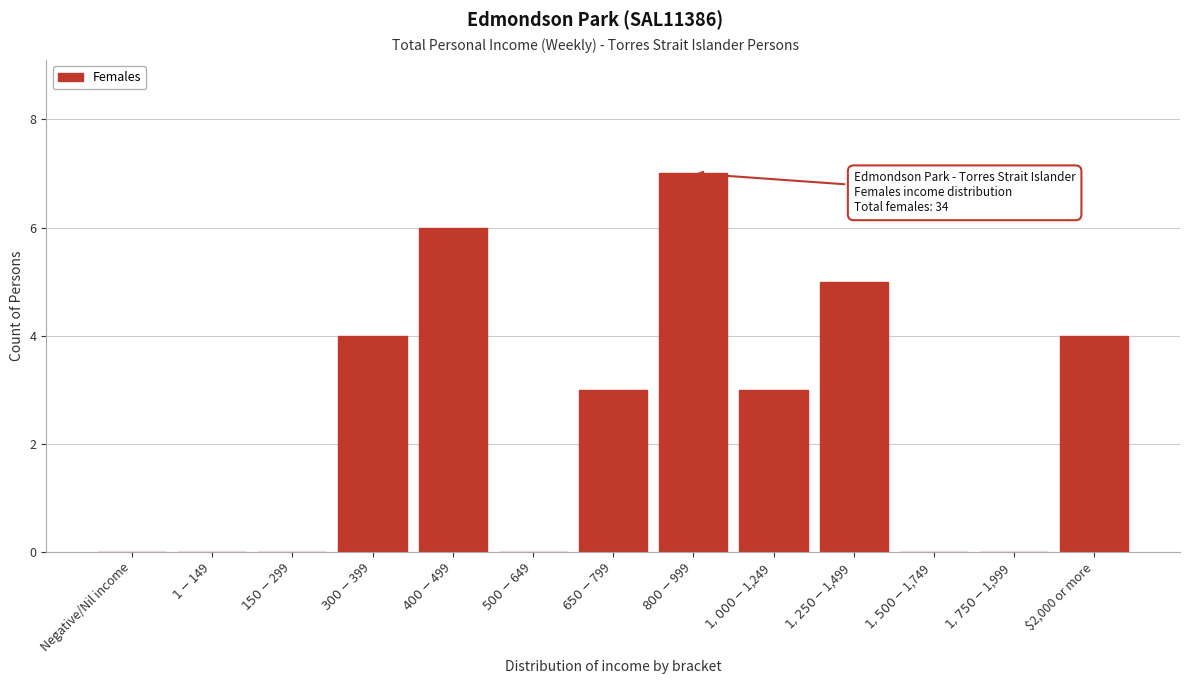

What is the greatest value displayed?

7